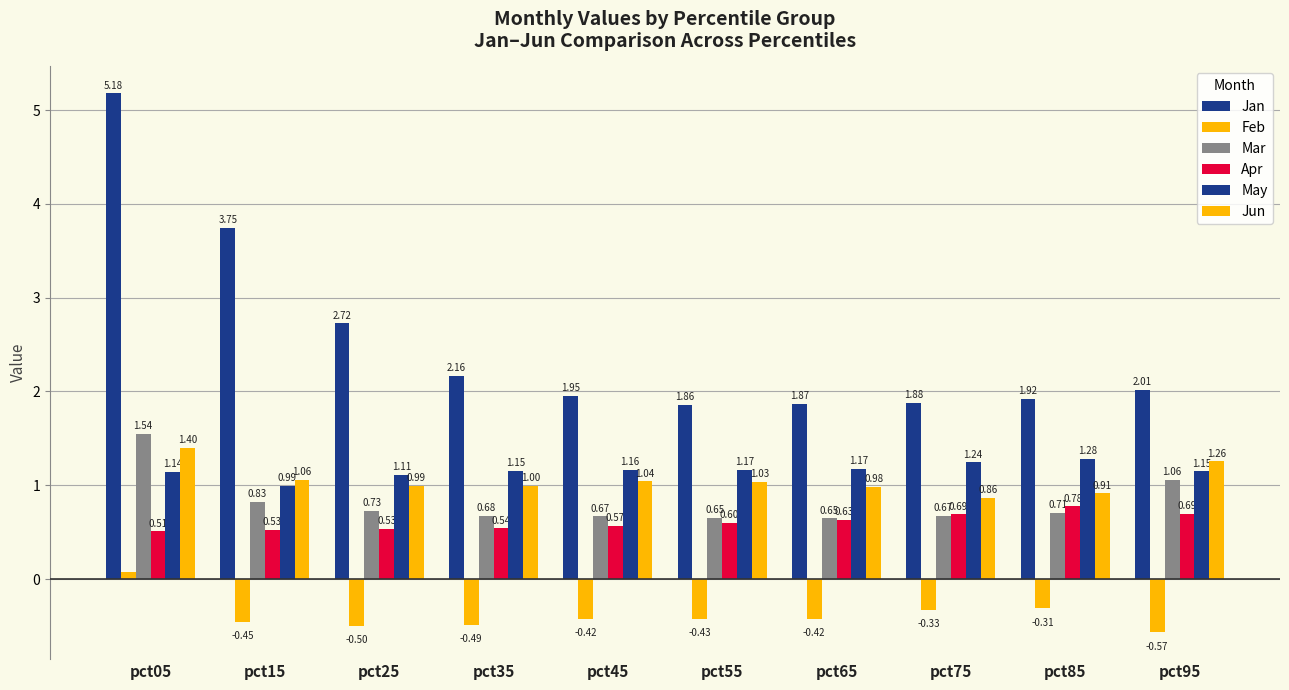

How many data points in Jun are above 1?

5